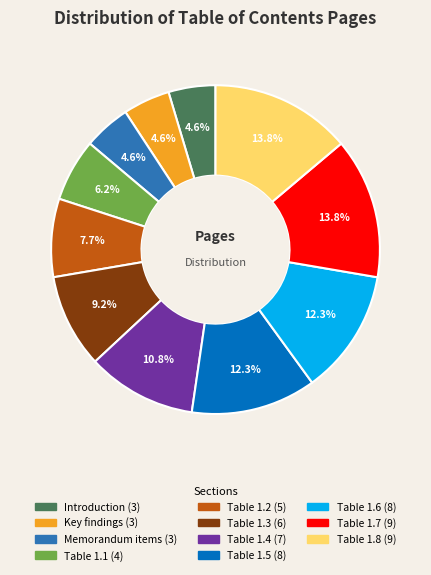

How much of the chart is everything except Key findings?

95.4%